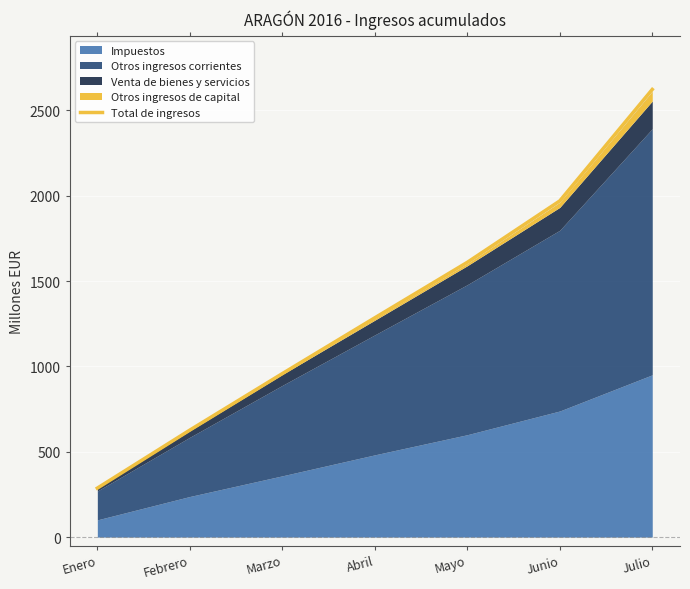

Which label corresponds to the largest value in the chart?

Julio